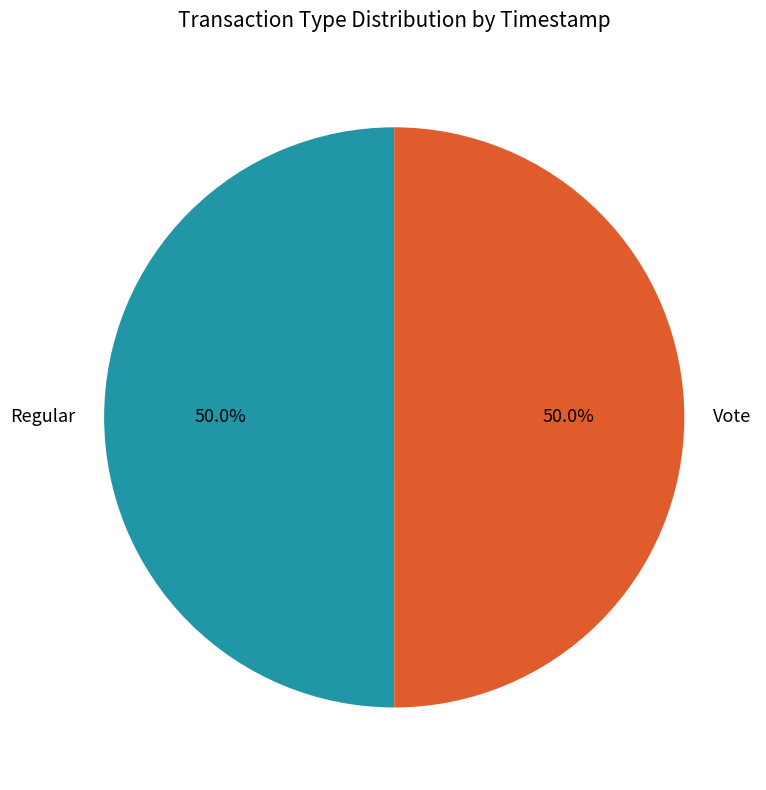

Combined, do Vote and Regular account for over 50%?

Yes